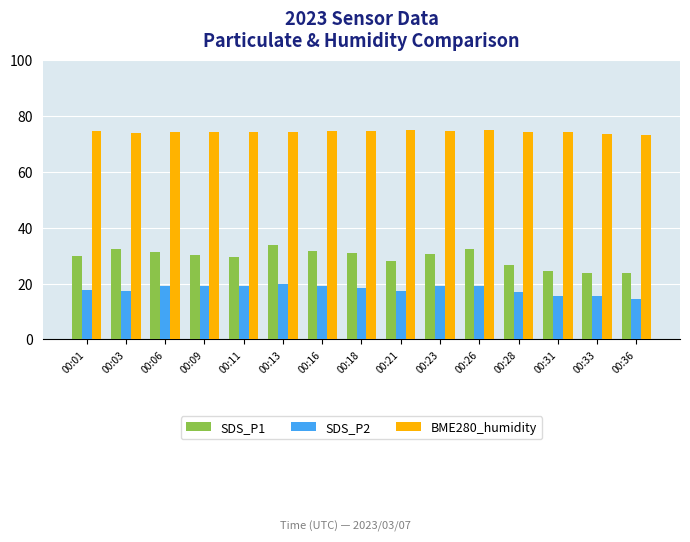

Is it true that SDS_P2 equals 15.5 at 00:31?

True